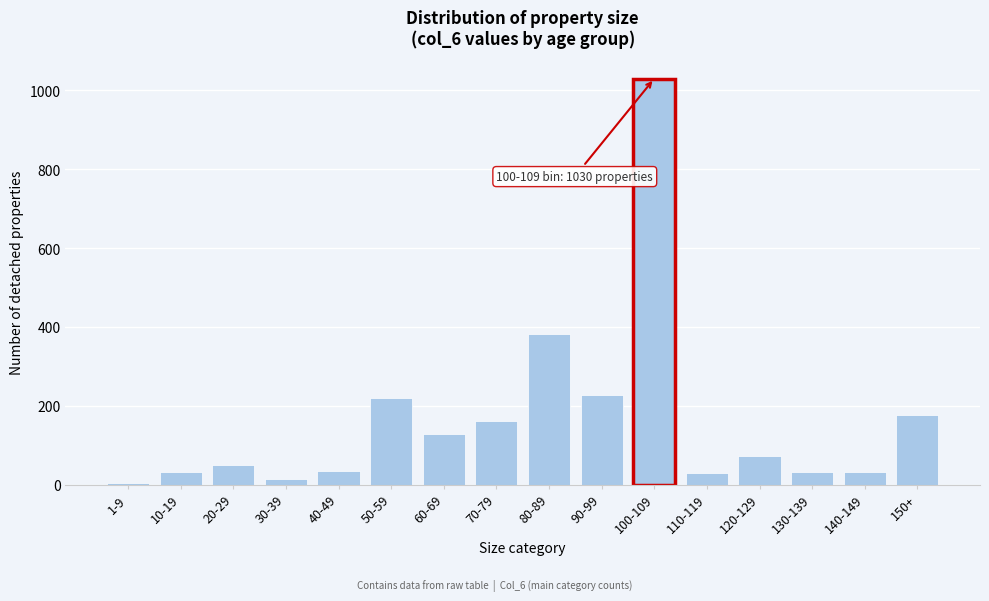

Is it true that the value at 50-59 is 219?

True